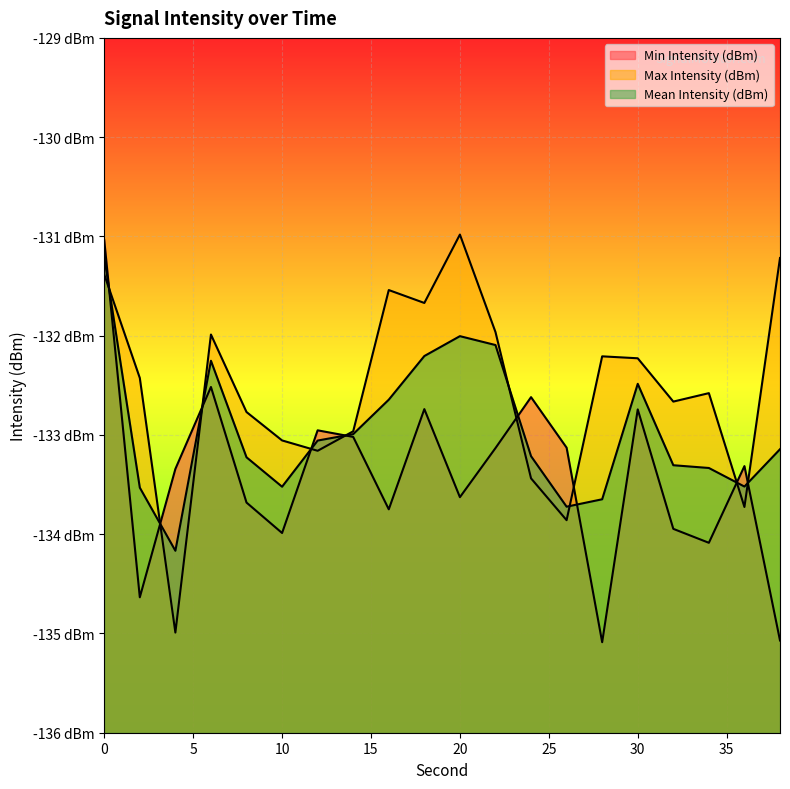

What is the approximate value of Max Intensity (dBm) at 16?

-131.5